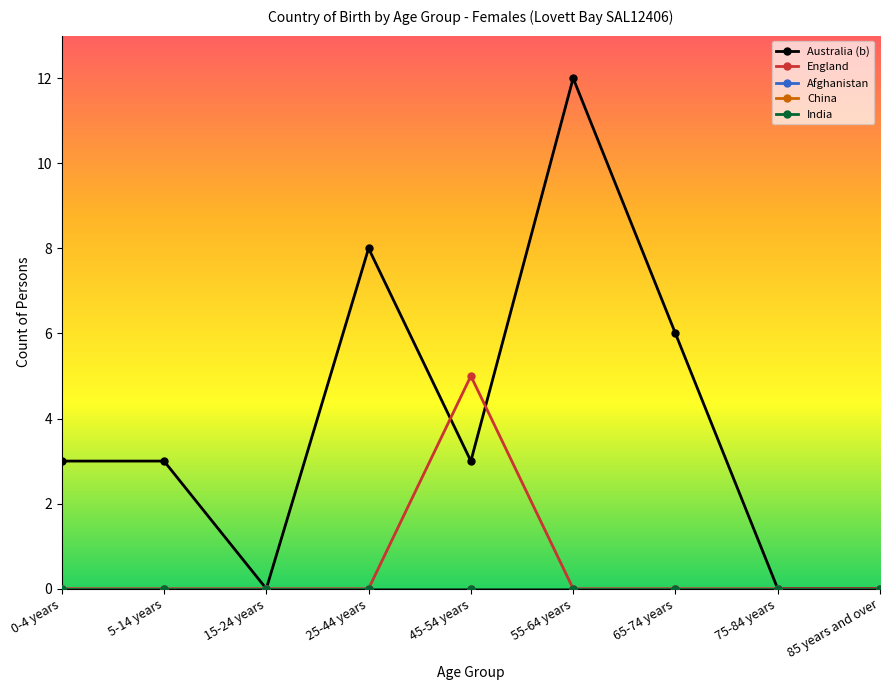

How many interior local valleys does the Australia (b) series have?

2